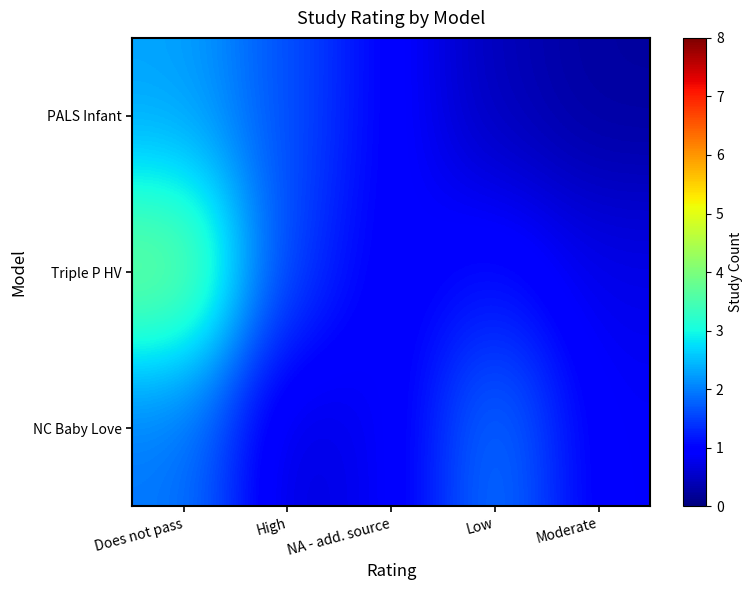

Is the value of Triple P HV at High greater than the value of PALS Infant at Moderate?

Yes